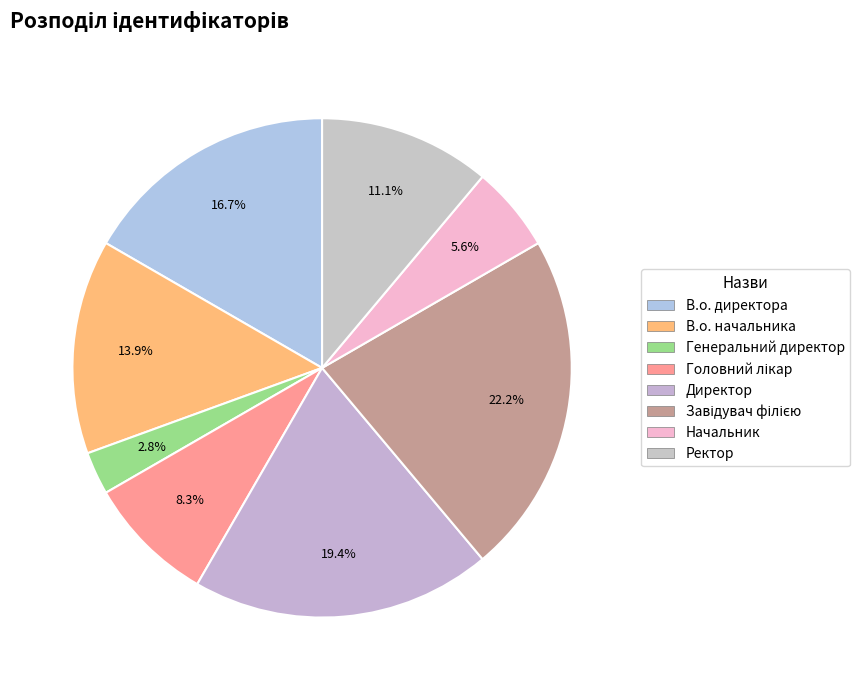

Is it true that В.о. директора is 30% of the pie?

False